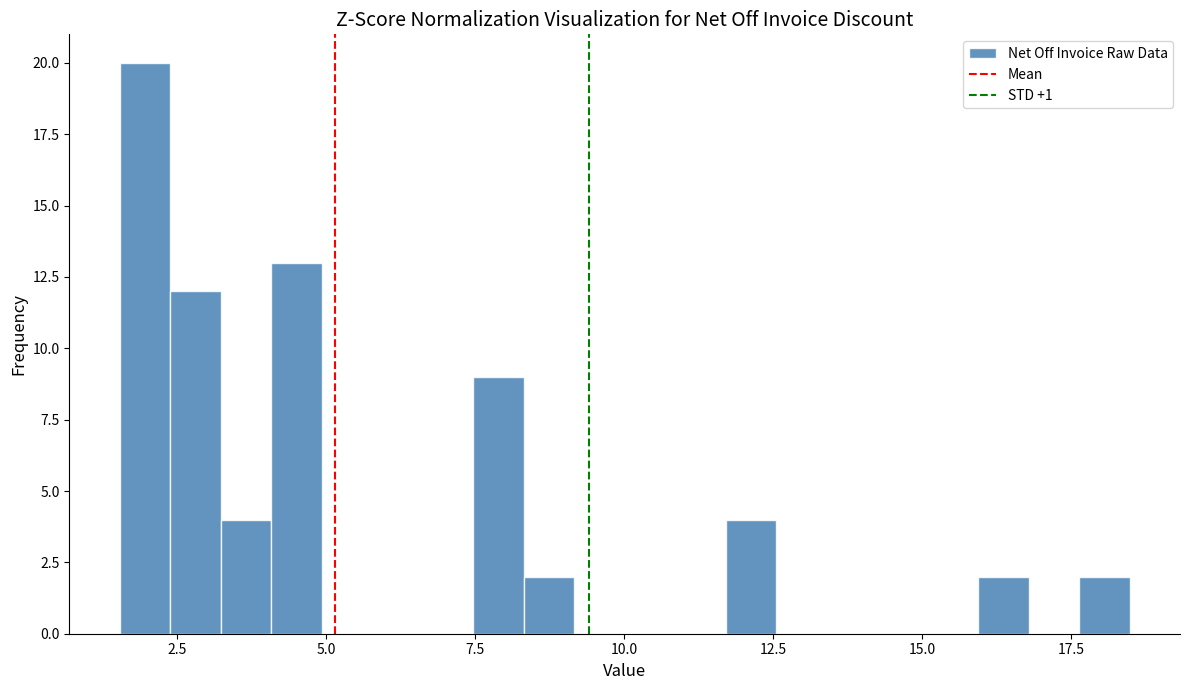

Read against the x-axis, roughly where is the centre of the tallest bar?

2.0